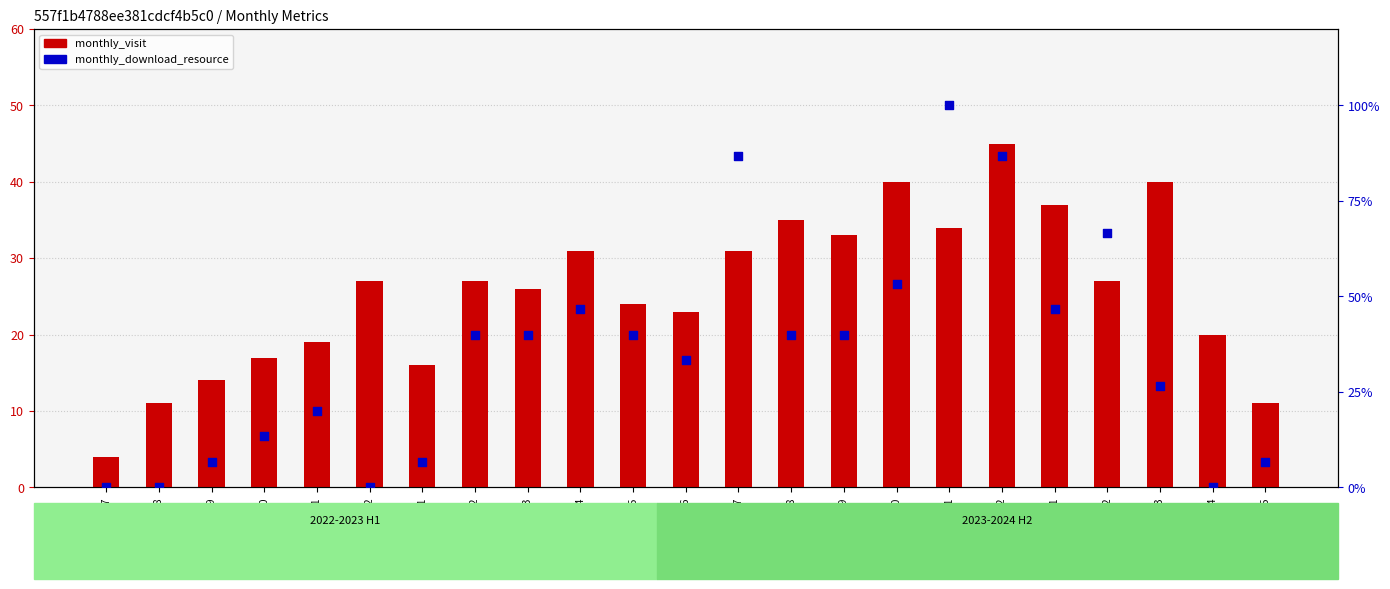

Which series reaches the minimum Y coordinate?

monthly_download_resource